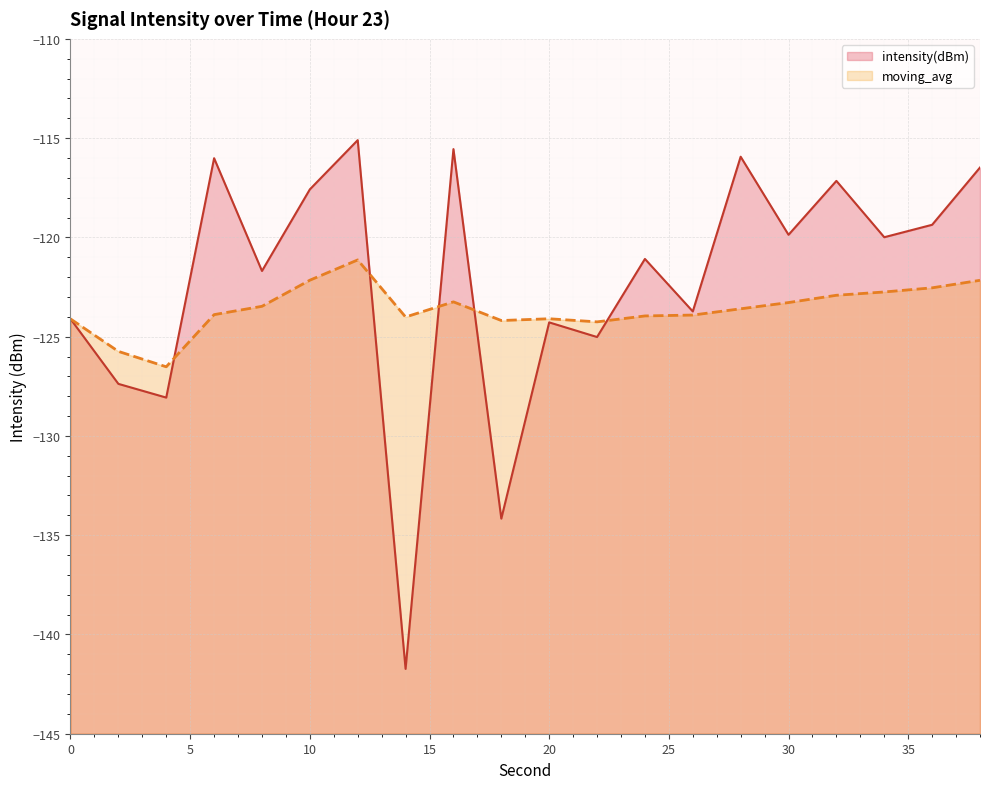

What is the sum of the moving_avg values at 0 and 20?

-248.2